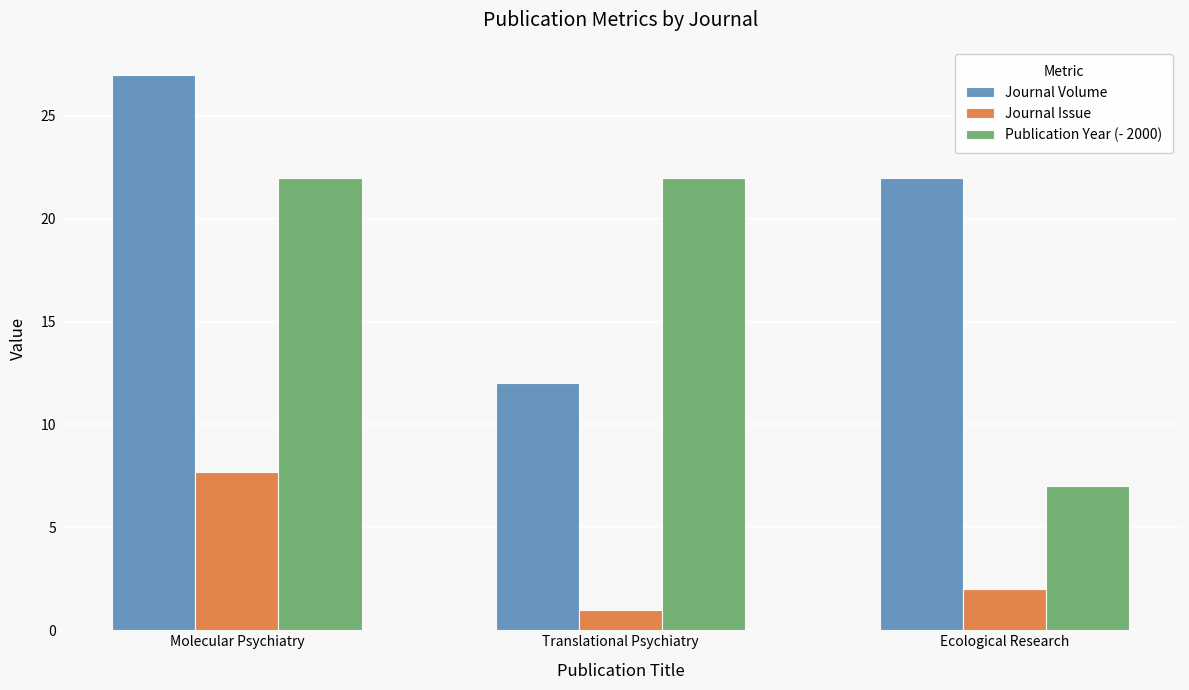

Which series has the largest total across all categories?

Journal Volume